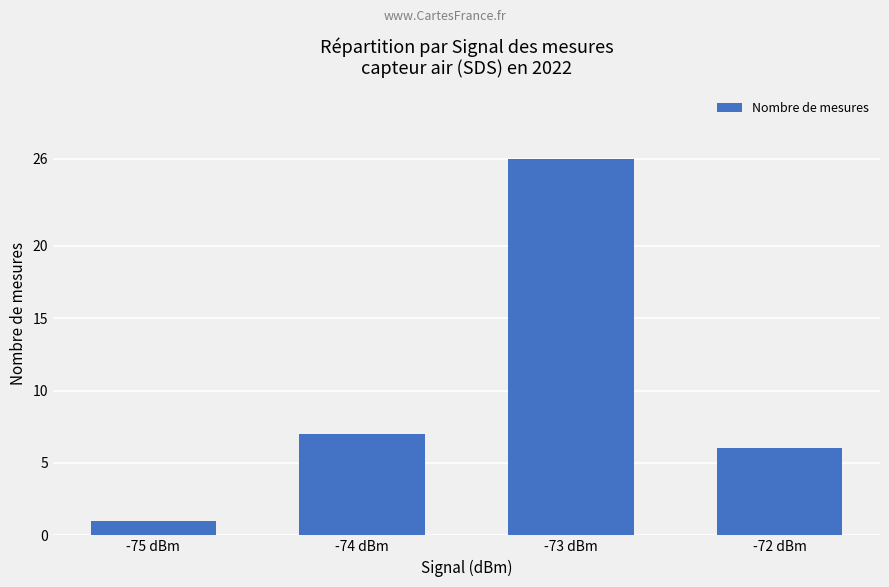

The value at -73 dBm is 41. True or false?

False